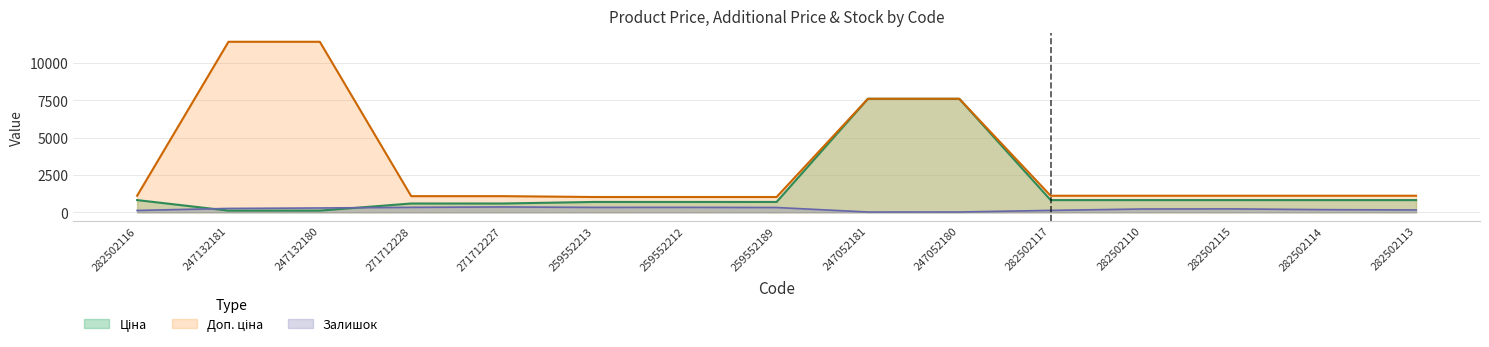

What is the sum of the Ціна values at 282502116 and 271712227?

1408.4